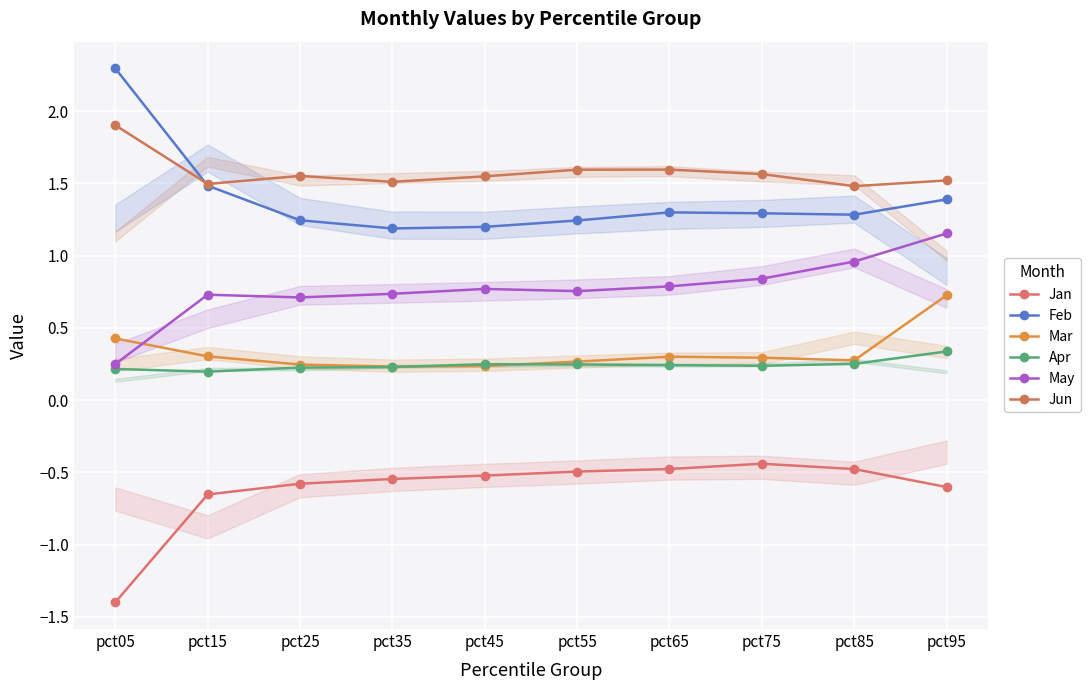

Between pct15 and pct75, which series saw the biggest shift?

Jan